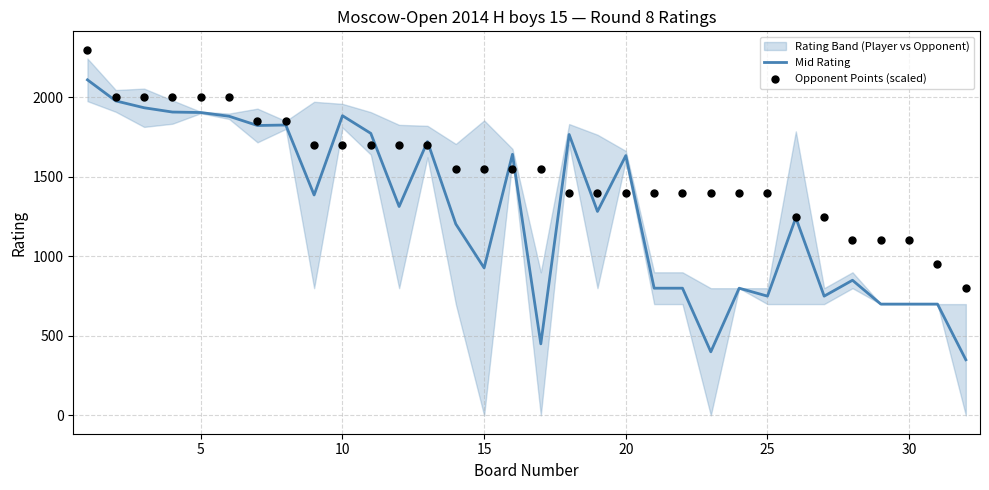

What is the maximum value for Mid Rating?

2110.0